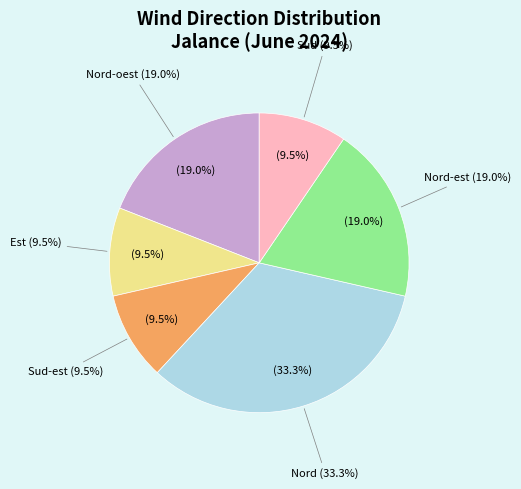

Does any single category account for the majority?

No